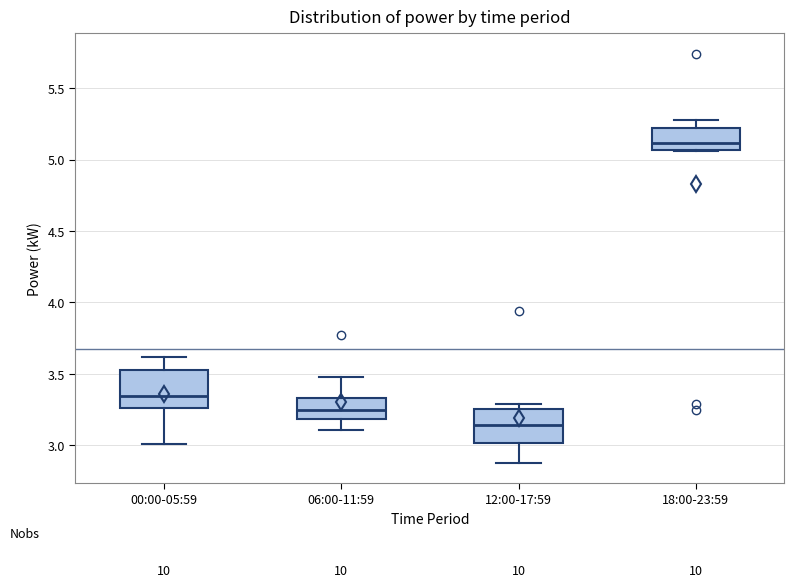

Reading left to right, read every box against the y-axis: the position of its median line, the range the box covers, and the ends of its whiskers. The values are not printed on the chart, so give them approximately, as read against the axis.

00:00-05:59: median 3.35, box 3.25 to 3.55, whiskers 3.00 to 3.60
06:00-11:59: median 3.25, box 3.20 to 3.35, whiskers 3.10 to 3.50
12:00-17:59: median 3.15, box 3.00 to 3.25, whiskers 2.90 to 3.30
18:00-23:59: median 5.10, box 5.05 to 5.20, whiskers 5.05 to 5.30